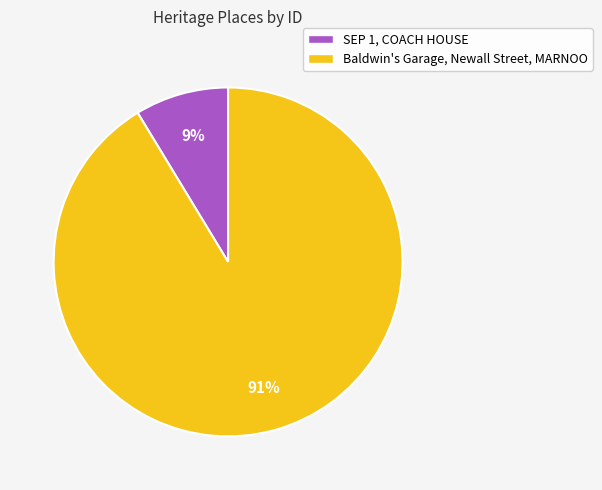

Which category accounts for the majority?

Baldwin's Garage, Newall Street, MARNOO